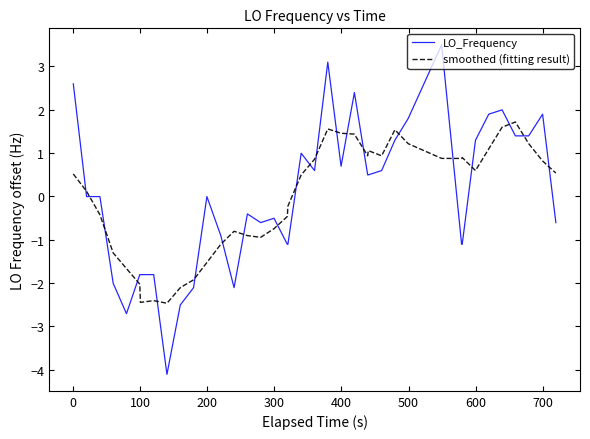

Which series has the widest spread of values?

LO_Frequency